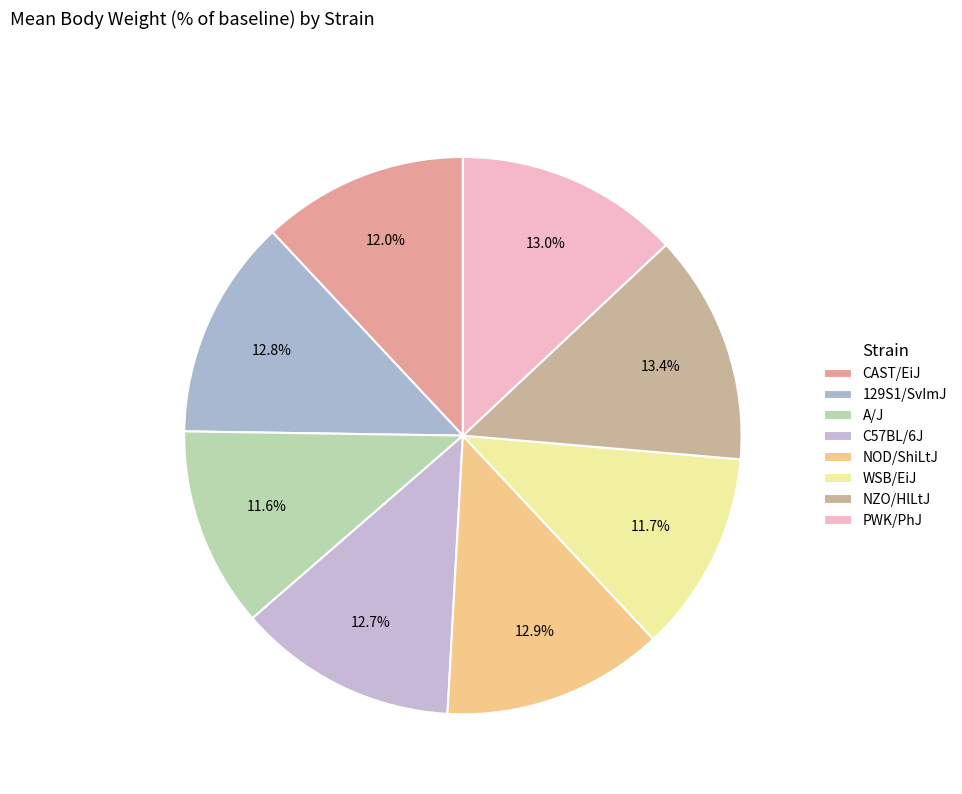

To the nearest percent, what percentage of the pie is NZO/HlLtJ?

13%